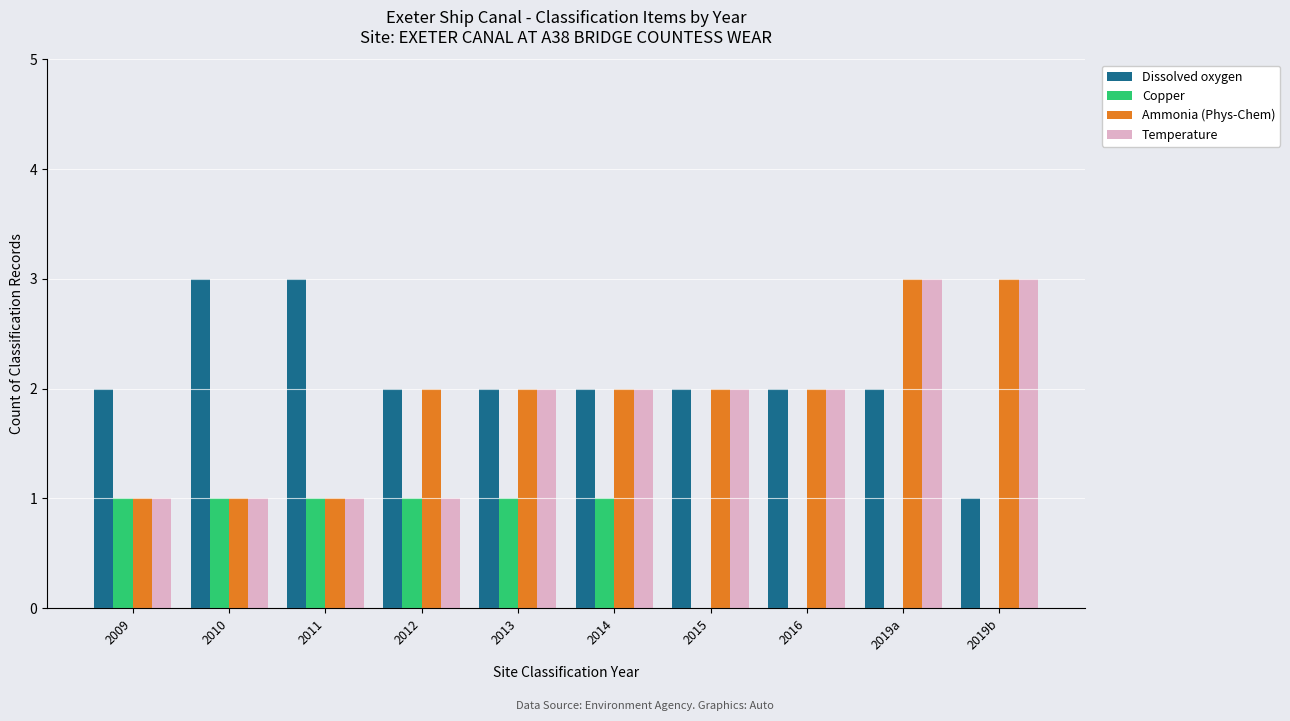

What is the total value across all series at 2014?

7